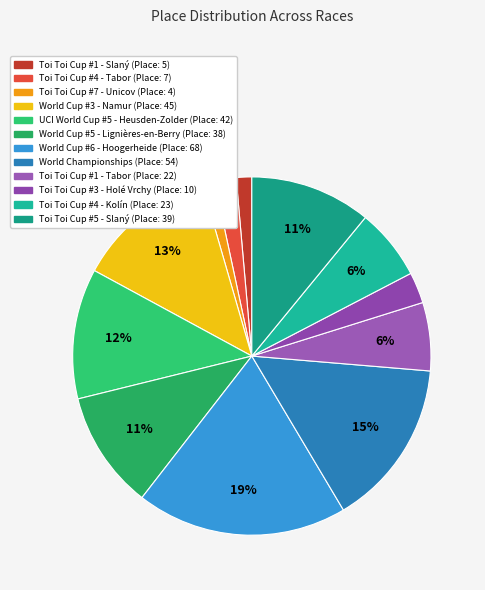

What percentage is NOT represented by Toi Toi Cup #7 - Unicov?

98.9%